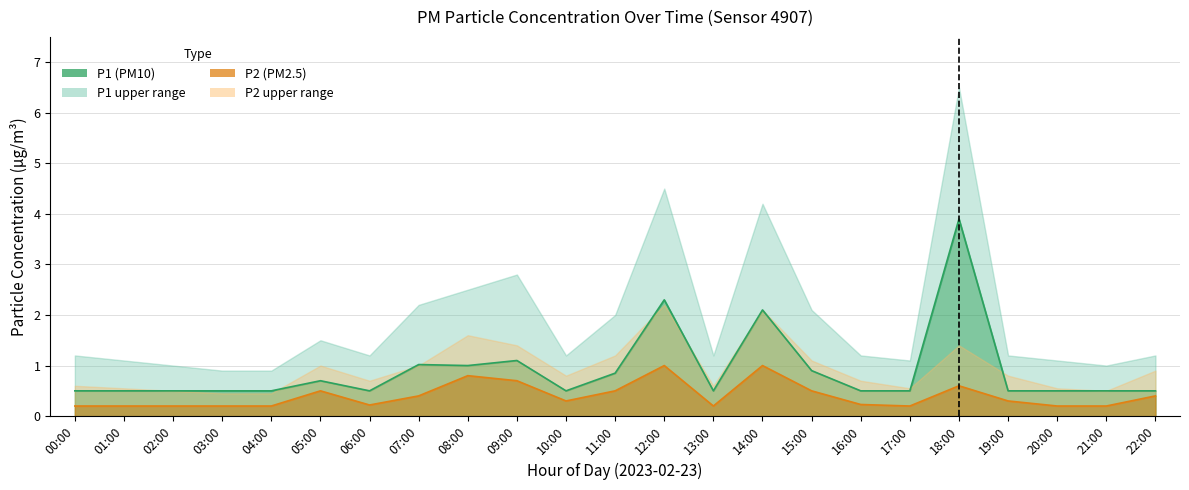

Reading left to right, transcribe all the data shown in this chart.

P1: 00:00=0.5	01:00=0.5	02:00=0.5	03:00=0.5	04:00=0.5	05:00=0.7	06:00=0.5	07:00=1.0	08:00=1.0	09:00=1.1	10:00=0.5	11:00=0.8	12:00=2.3	13:00=0.5	14:00=2.1	15:00=0.9	16:00=0.5	17:00=0.5	18:00=3.9	19:00=0.5	20:00=0.5	21:00=0.5	22:00=0.5
P2: 00:00=0.2	01:00=0.2	02:00=0.2	03:00=0.2	04:00=0.2	05:00=0.5	06:00=0.2	07:00=0.4	08:00=0.8	09:00=0.7	10:00=0.3	11:00=0.5	12:00=1.0	13:00=0.2	14:00=1.0	15:00=0.5	16:00=0.2	17:00=0.2	18:00=0.6	19:00=0.3	20:00=0.2	21:00=0.2	22:00=0.4